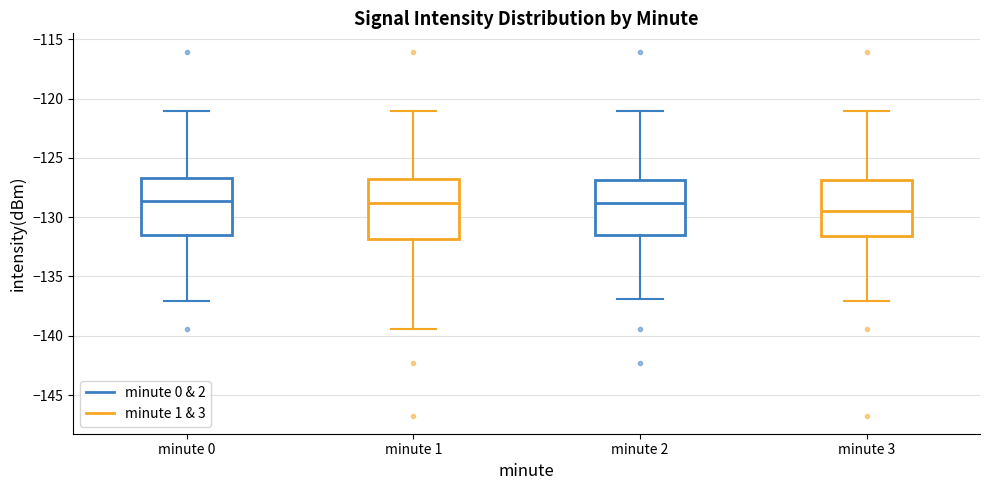

Where is the upper edge of the box for minute 2 on the y-axis? The values are not printed on the chart, so give them approximately, as read against the axis.

-127.0